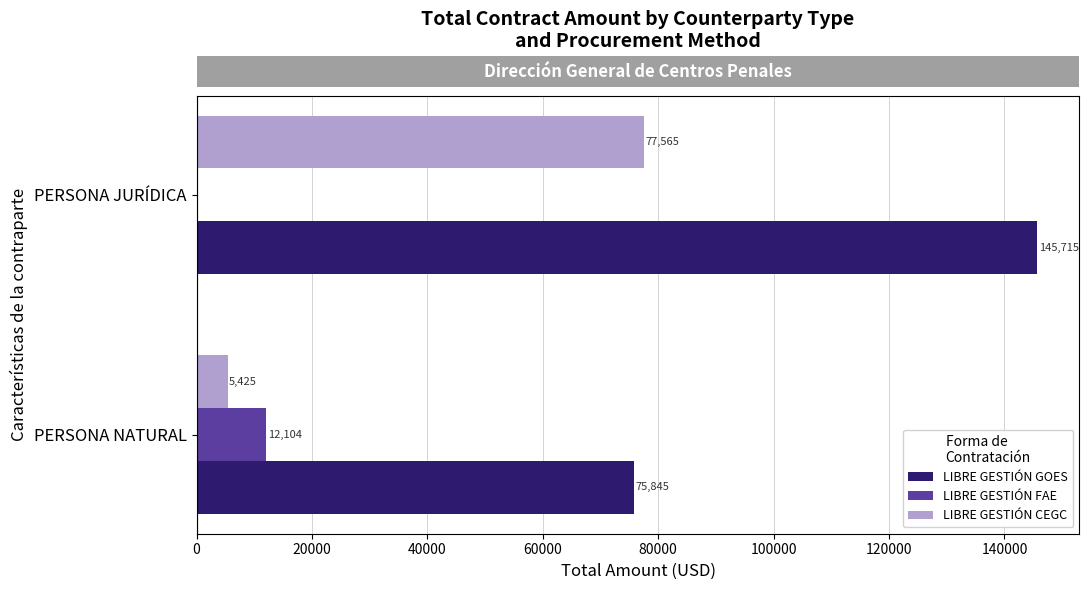

What is the highest value of the LIBRE GESTIÓN CEGC series?

77565.2